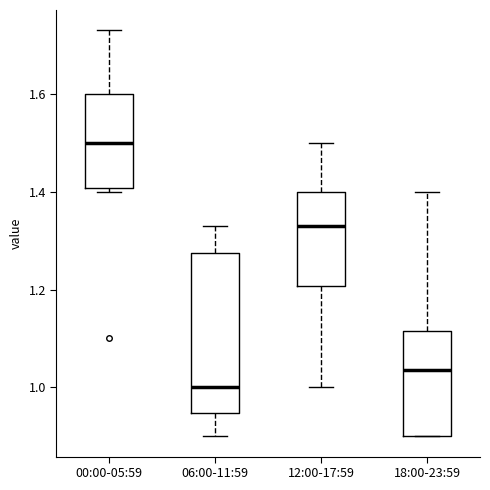

Reading left to right, read every box against the y-axis: the position of its median line, the range the box covers, and the ends of its whiskers. The values are not printed on the chart, so give them approximately, as read against the axis.

00:00-05:59: median 1.50, box 1.40 to 1.60, whiskers 1.40 (just below the box's lower edge) to 1.74
06:00-11:59: median 1.00, box 0.94 to 1.28, whiskers 0.90 to 1.34
12:00-17:59: median 1.34, box 1.20 to 1.40, whiskers 1.00 to 1.50
18:00-23:59: median 1.04, box 0.90 to 1.12, whiskers 0.90 to 1.40